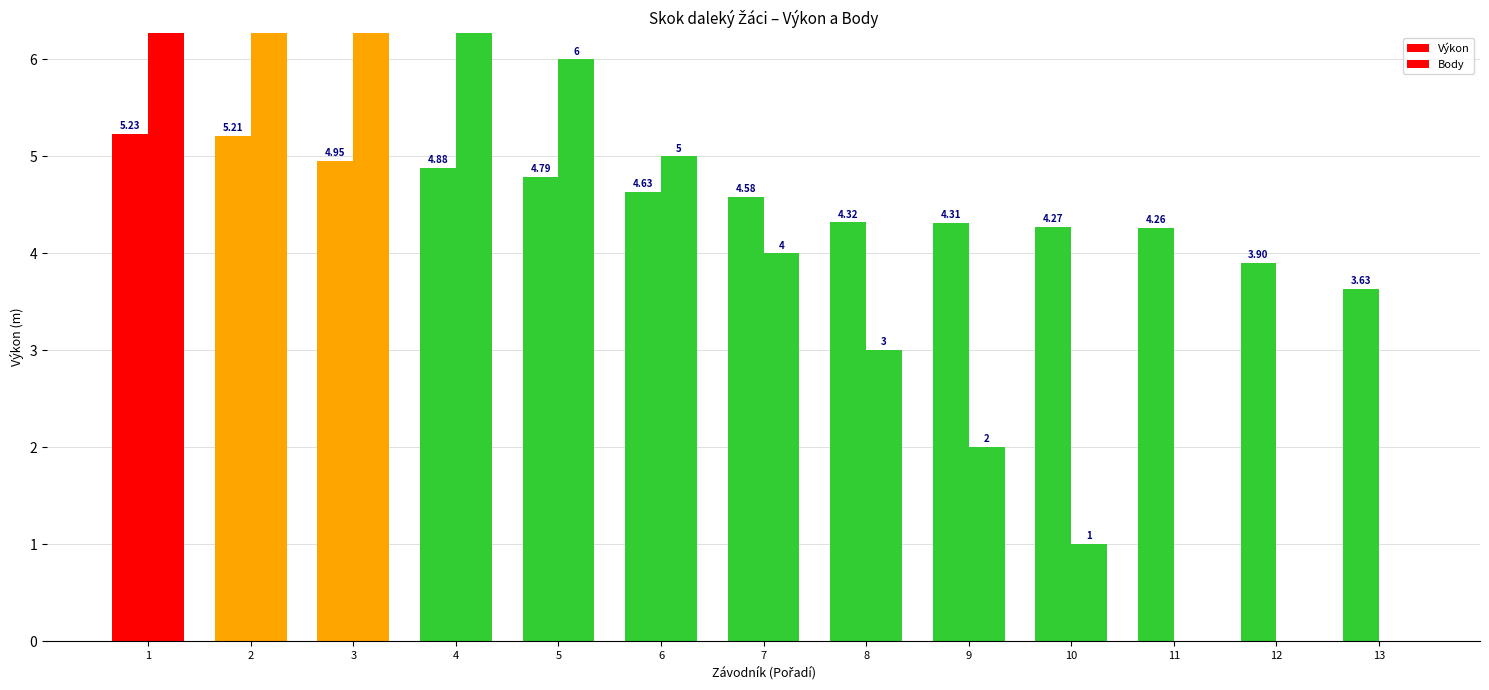

What is the highest value of the Body series?

11.0